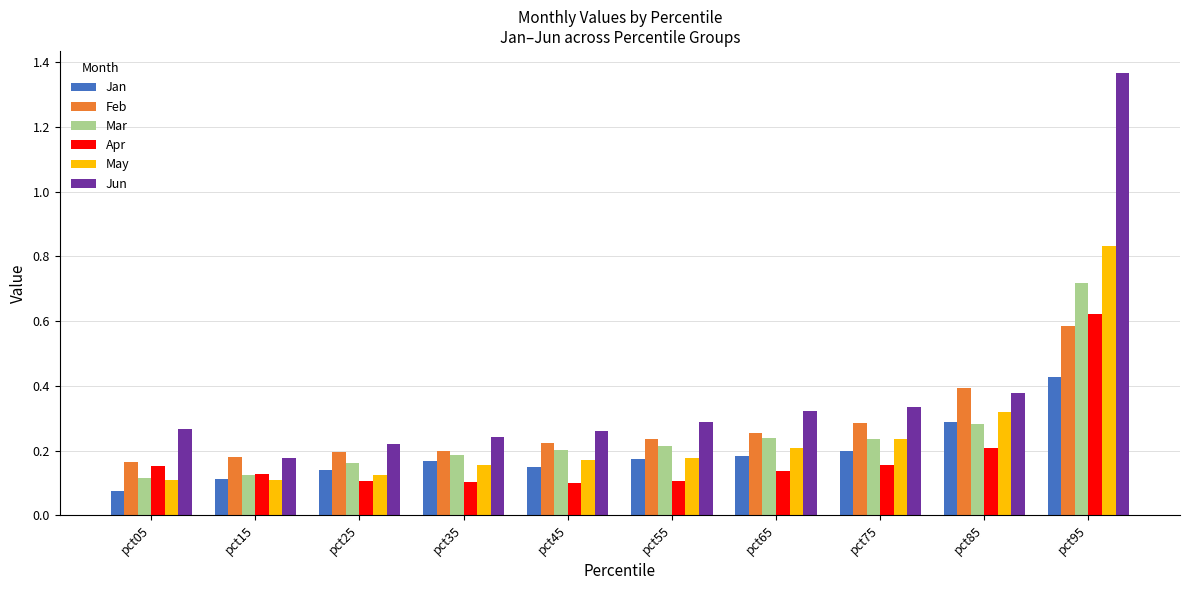

How many bars are there in each group?

6